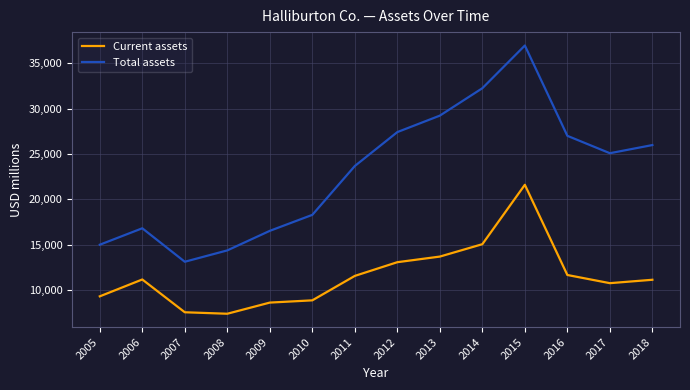

At which category does the chart reach its peak across all series?

2015